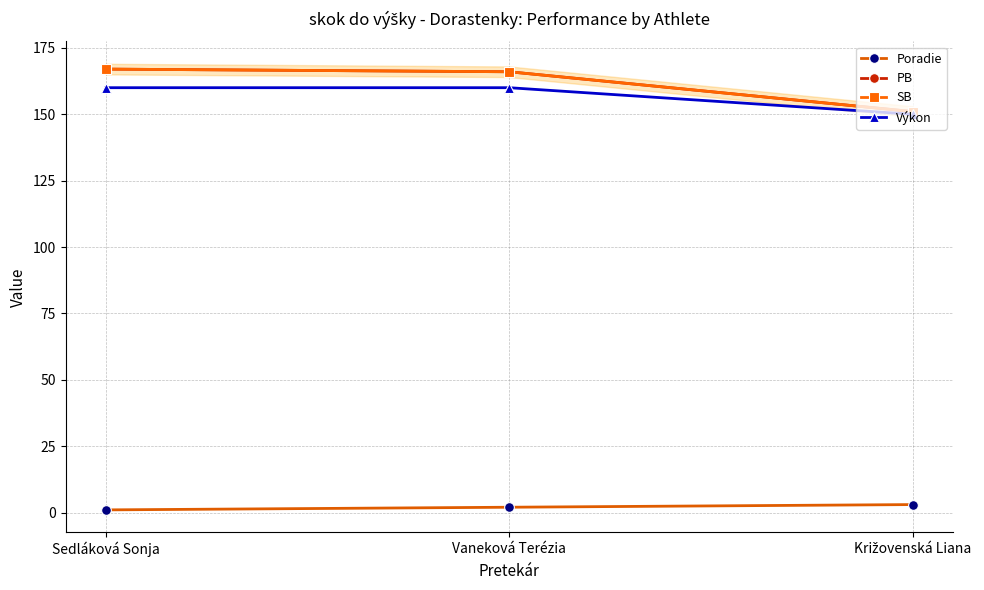

Which has a higher value, Sedláková Sonja or Križovenská Liana?

Križovenská Liana